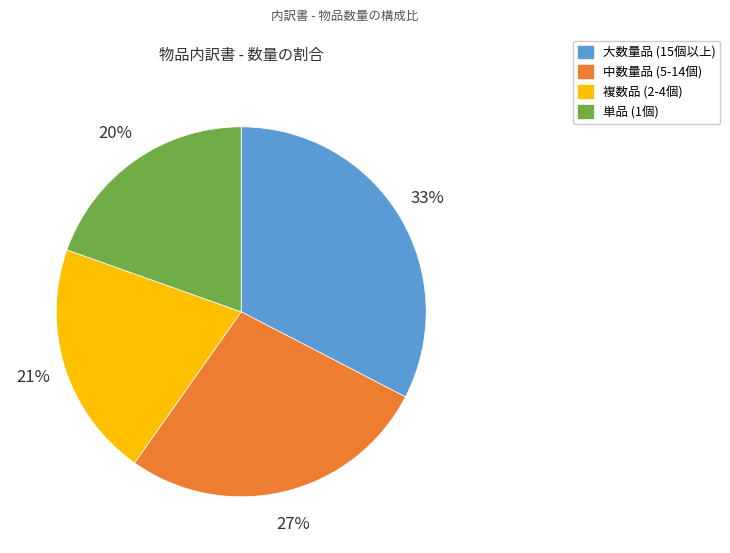

To the nearest percent, what is the average slice percentage?

25%